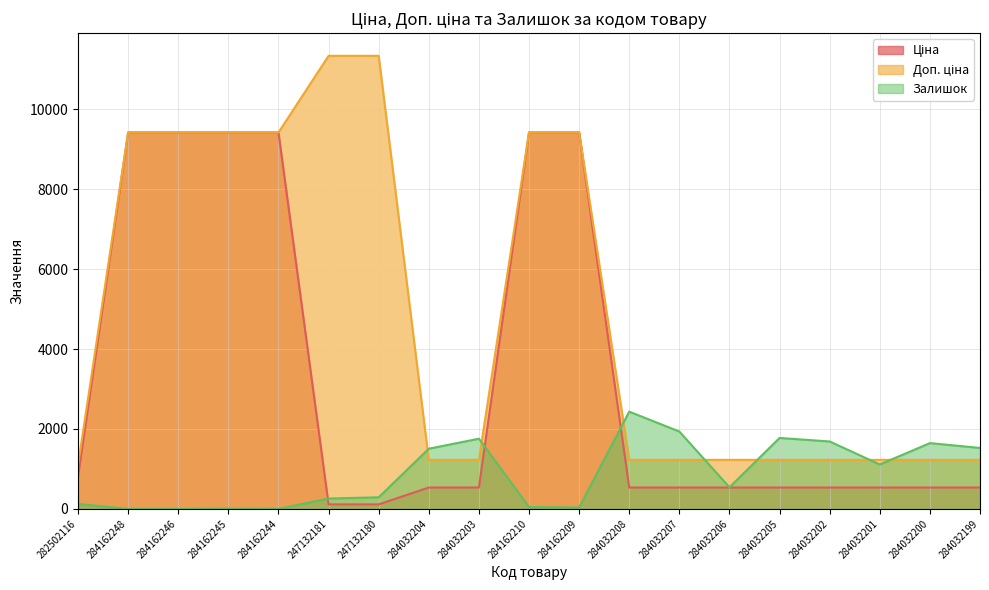

How many distinct data groups are displayed?

3